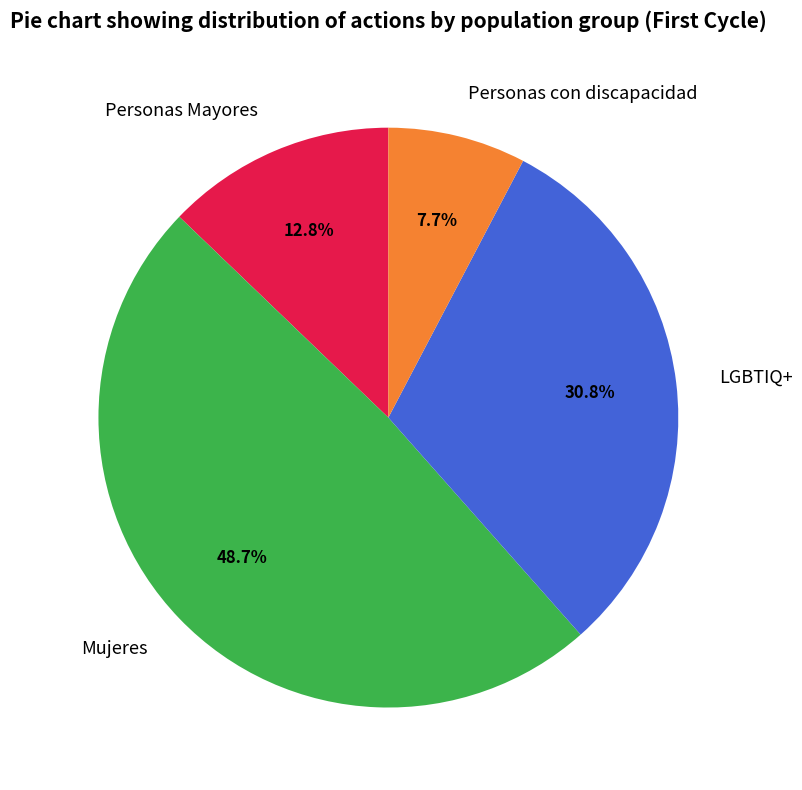

Does any single category account for the majority?

No